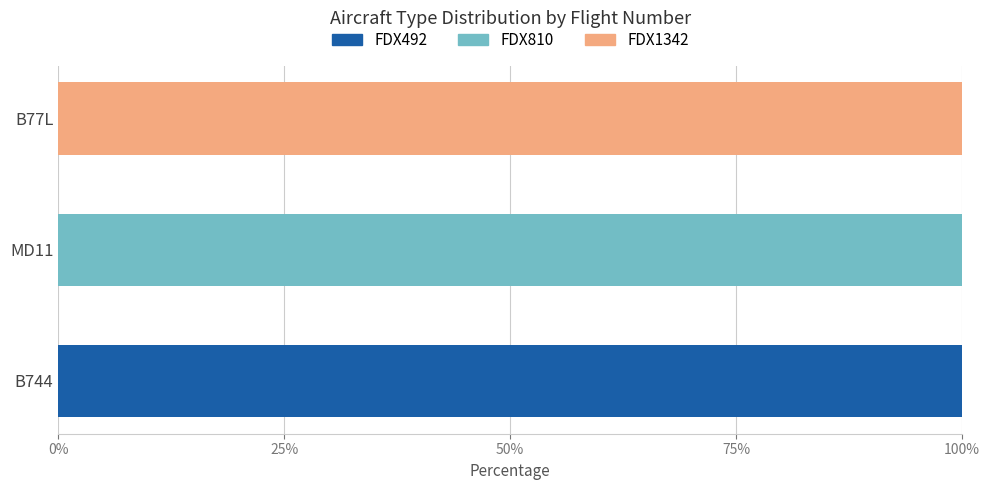

What is the total value across all series at B77L?

100